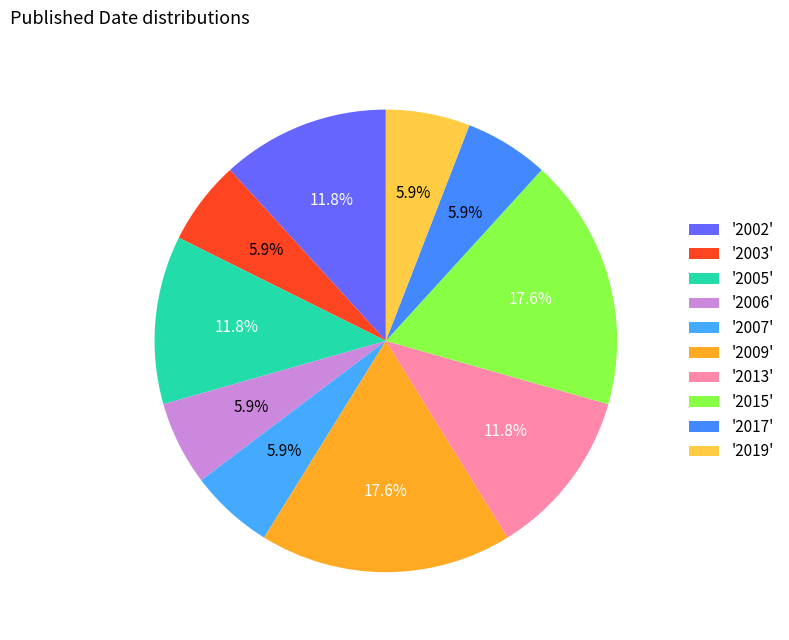

Does any single category account for the majority?

No